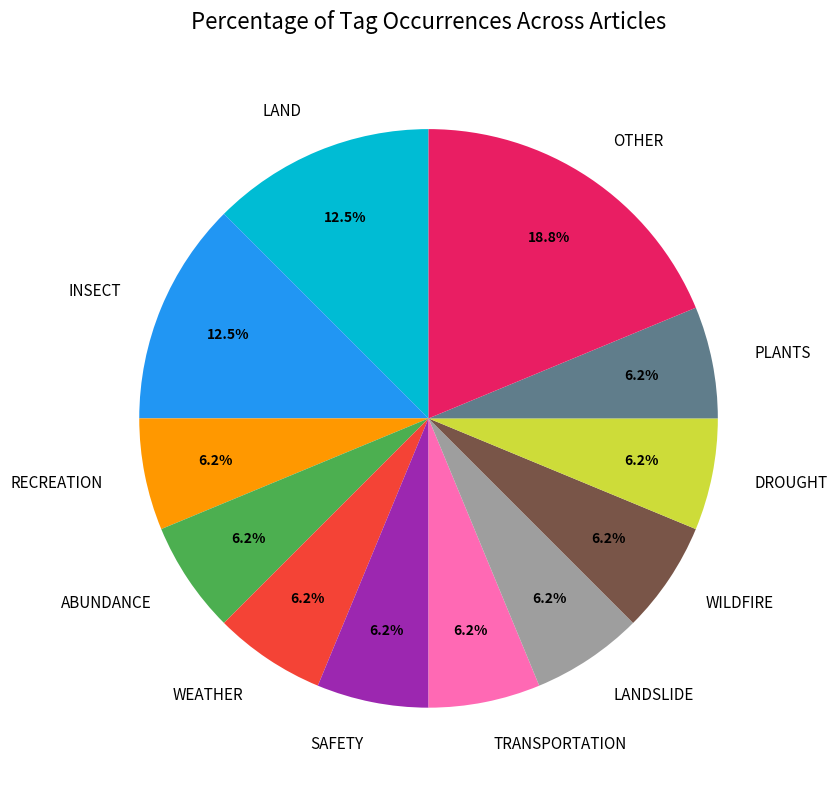

Between INSECT and WEATHER, which is larger?

INSECT